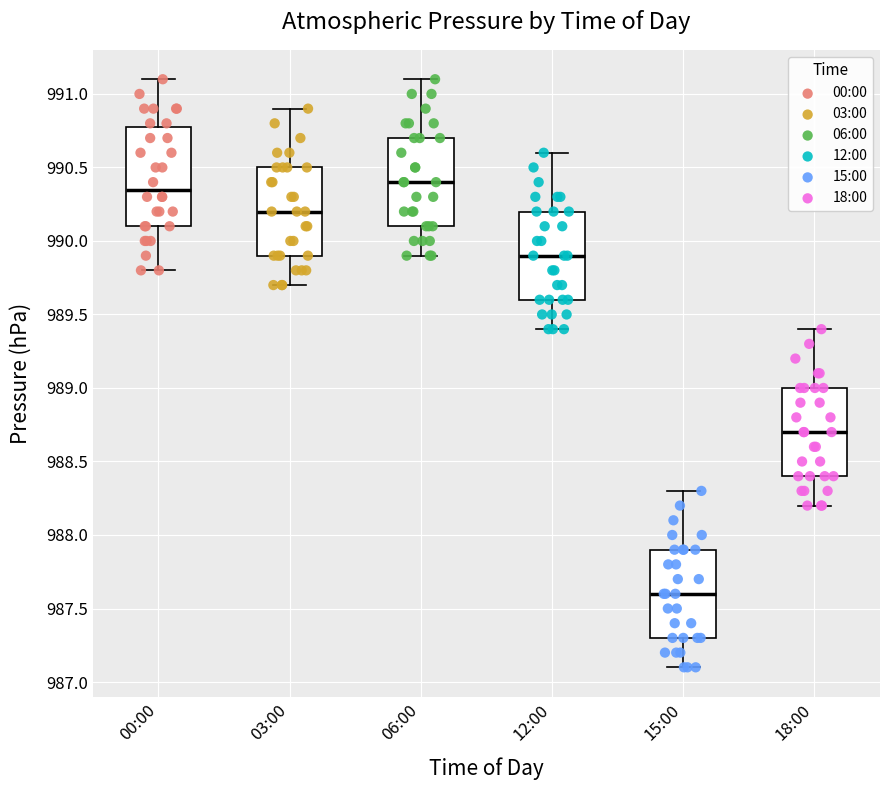

Reading left to right, transcribe this box plot: for each box, give where its median line is, the range the box spans, and where its two whiskers end, as read against the y-axis. The values are not printed on the chart, so give them approximately, as read against the axis.

00:00: median 990.35, box 990.10 to 990.80, whiskers 989.80 to 991.10
03:00: median 990.20, box 989.90 to 990.50, whiskers 989.70 to 990.90
06:00: median 990.40, box 990.10 to 990.70, whiskers 989.90 to 991.10
12:00: median 989.90, box 989.60 to 990.20, whiskers 989.40 to 990.60
15:00: median 987.60, box 987.30 to 987.90, whiskers 987.10 to 988.30
18:00: median 988.70, box 988.40 to 989.00, whiskers 988.20 to 989.40